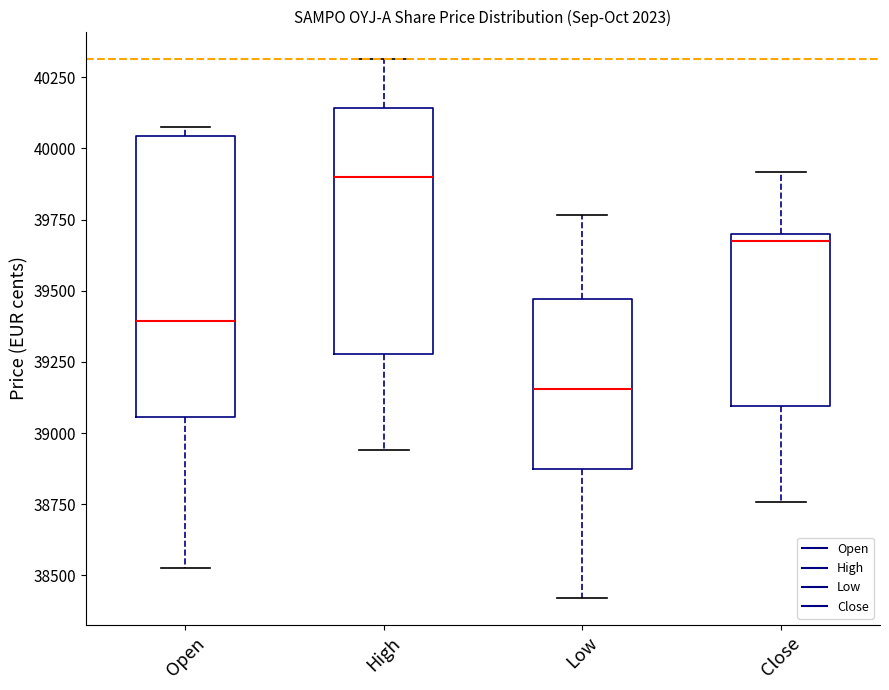

Reading left to right, transcribe this box plot: for each box, give where its median line is, the range the box spans, and where its two whiskers end, as read against the y-axis. The values are not printed on the chart, so give them approximately, as read against the axis.

Open: median 39400, box 39050 to 40050, whiskers 38550 to 40100
High: median 39900, box 39300 to 40150, whiskers 38950 to 40300
Low: median 39150, box 38850 to 39450, whiskers 38400 to 39750
Close: median 39700 (just below the box's upper edge), box 39100 to 39700, whiskers 38750 to 39900